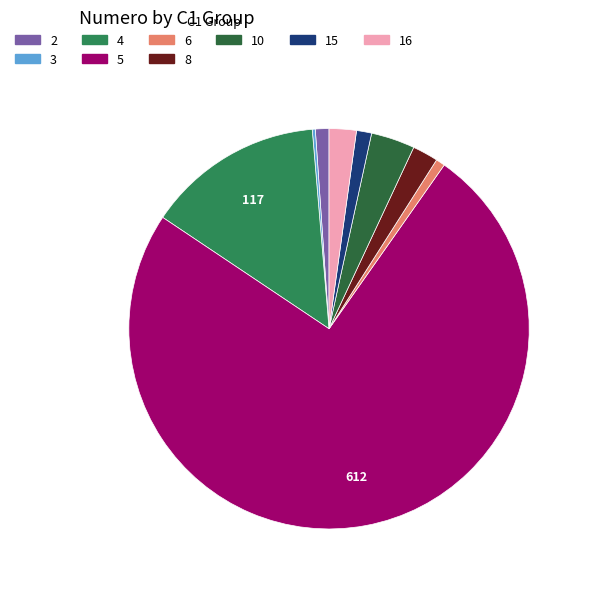

Which has a higher value, 5 or 10?

5